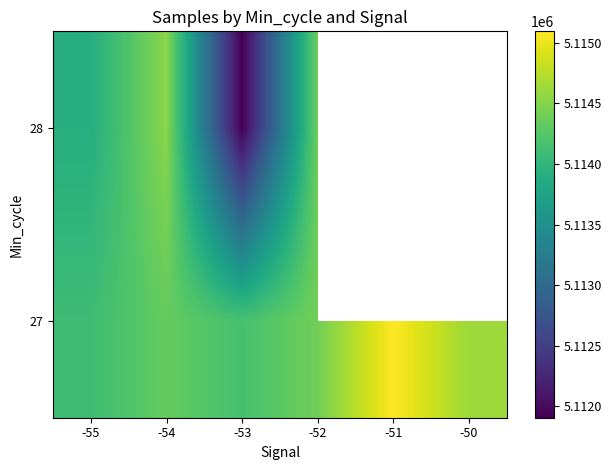

Is the value of 27 at -53 greater than the value of 28 at -55?

Yes